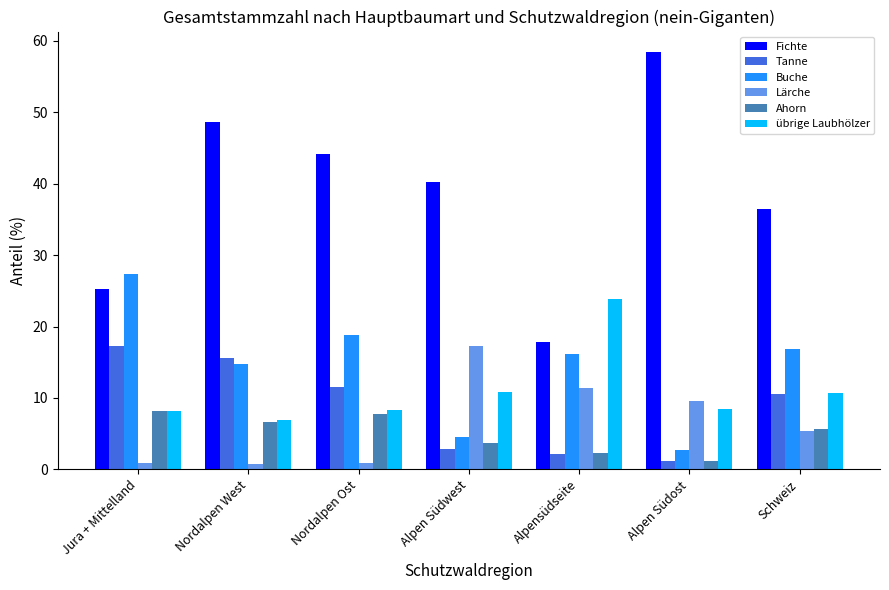

Is it true that Buche equals 16.8 at Schweiz?

True